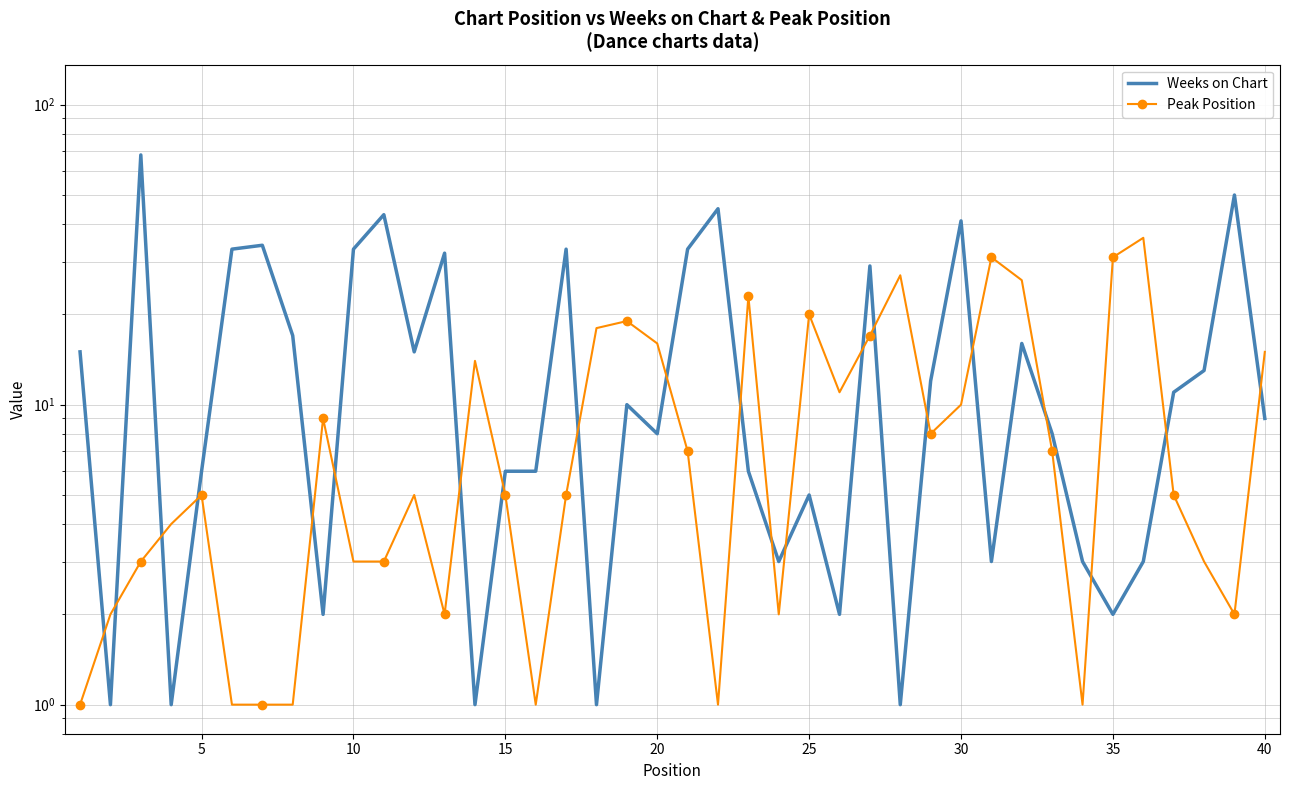

What is the average value of the Weeks on Chart series?

16